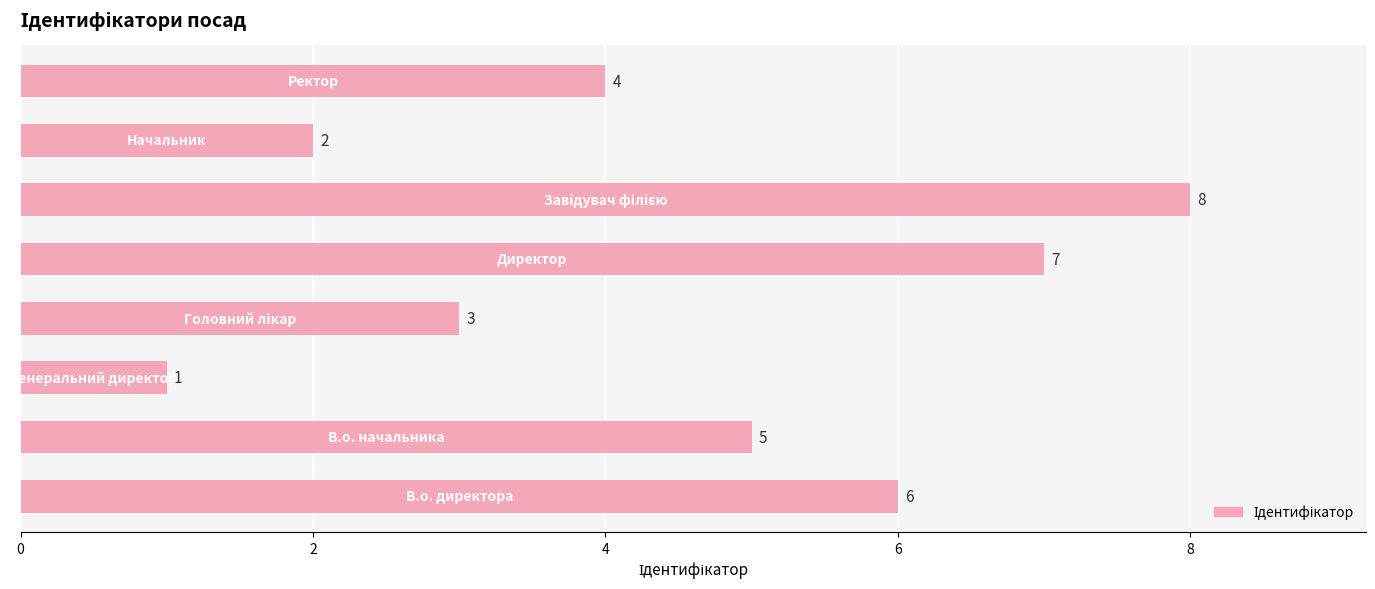

What is the maximum value shown in the chart?

8